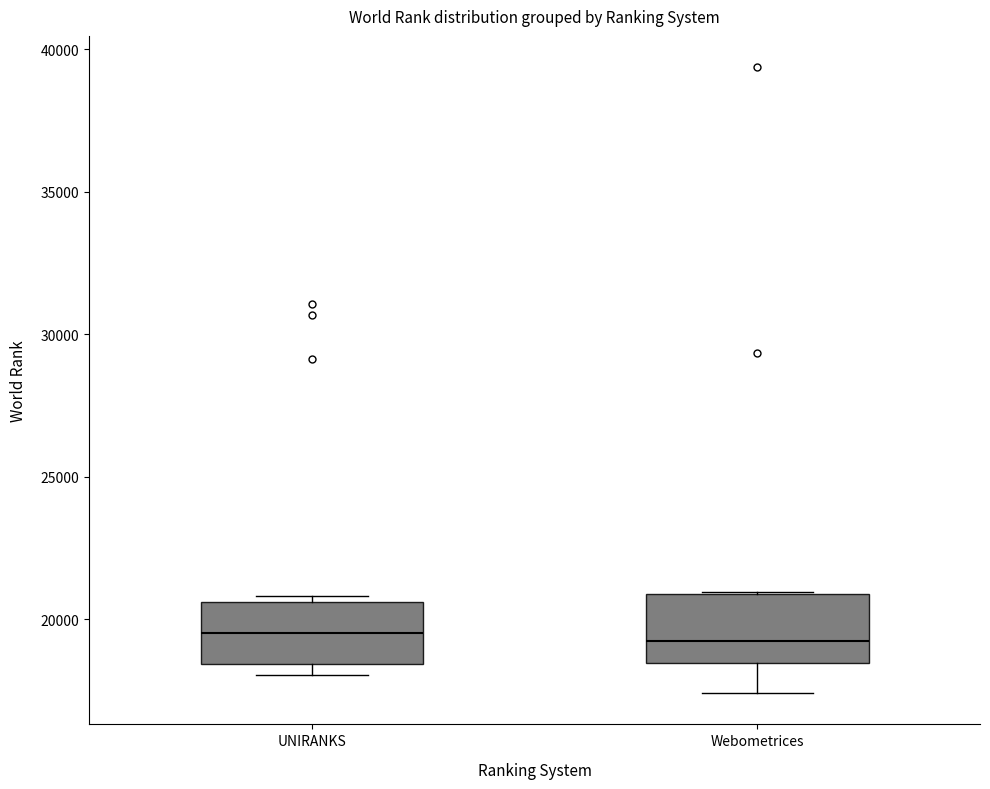

Reading left to right, read every box against the y-axis: the position of its median line, the range the box covers, and the ends of its whiskers. The values are not printed on the chart, so give them approximately, as read against the axis.

UNIRANKS: median 19500, box 18500 to 20500, whiskers 18000 to 21000
Webometrices: median 19000, box 18500 to 21000, whiskers 17500 to 21000